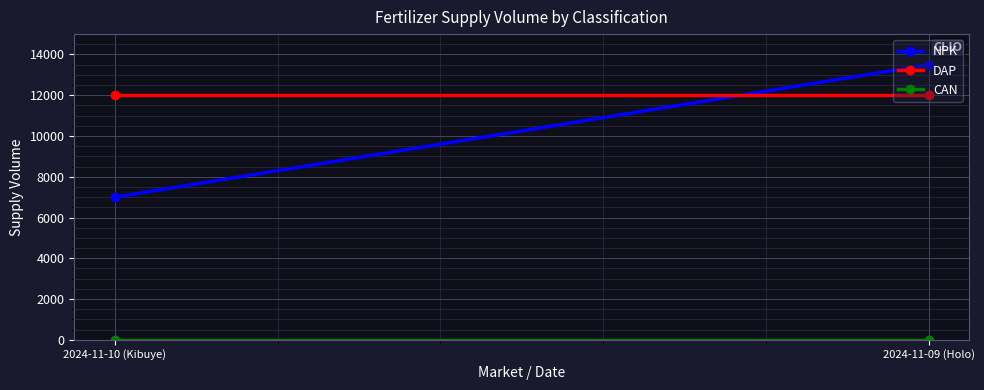

At which label is CAN closest to 0?

2024-11-10 (Kibuye)